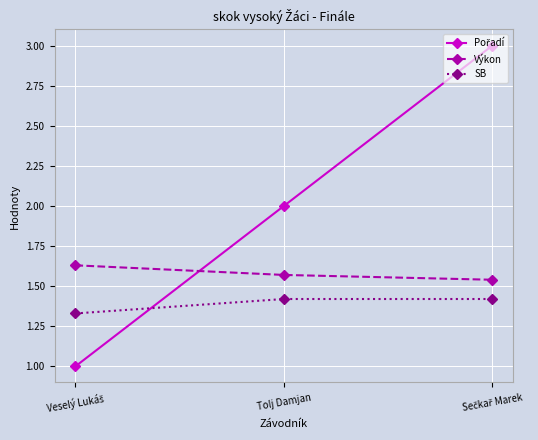

How many series are shown in this chart?

3